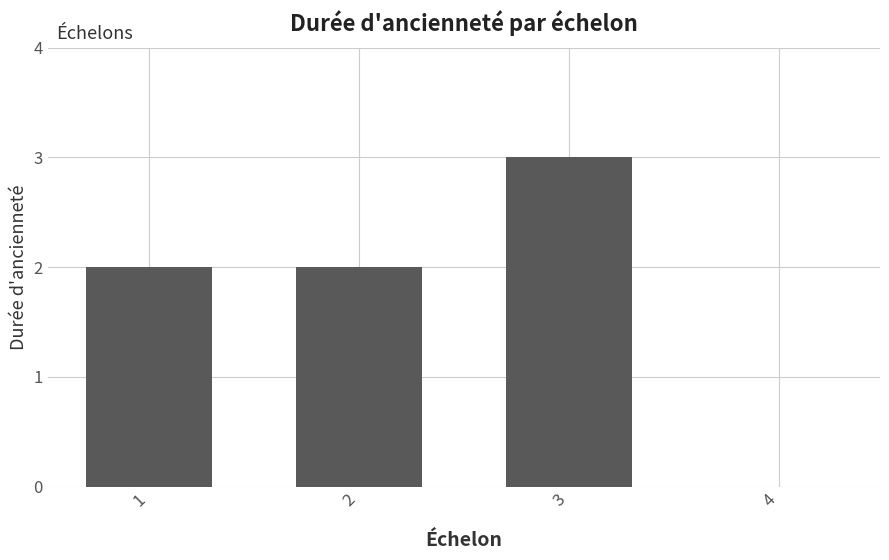

Reading left to right, extract all data points from this chart.

2	2	3	0